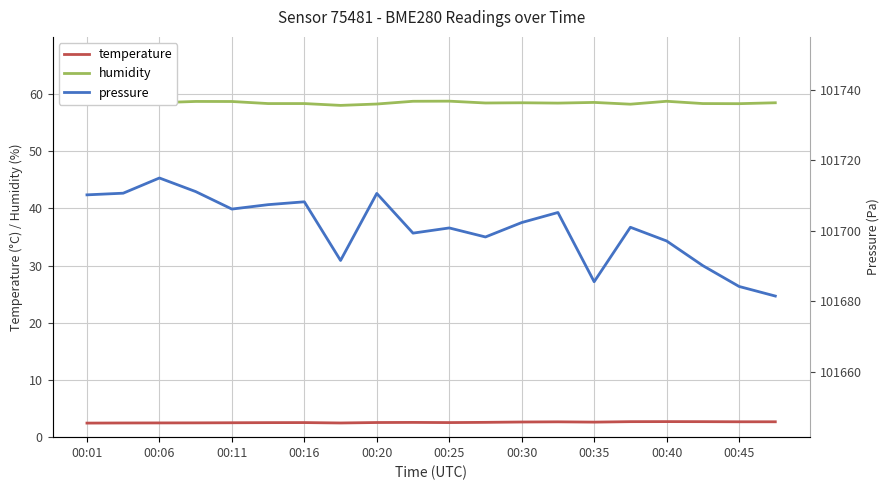

Reading left to right, what are all the values shown in this chart?

temperature: 2.5	2.5	2.5	2.5	2.5	2.5	2.5	2.5	2.6	2.6	2.5	2.6	2.6	2.7	2.6	2.7	2.7	2.7	2.7	2.7
humidity: 58.3	58.6	58.5	58.7	58.7	58.3	58.3	58.0	58.3	58.7	58.8	58.4	58.5	58.4	58.5	58.2	58.7	58.3	58.3	58.5
pressure: 101710.2	101710.6	101714.9	101711.1	101706.1	101707.4	101708.2	101691.6	101710.6	101699.3	101700.8	101698.2	101702.3	101705.2	101685.5	101701.0	101697.1	101690.1	101684.2	101681.5